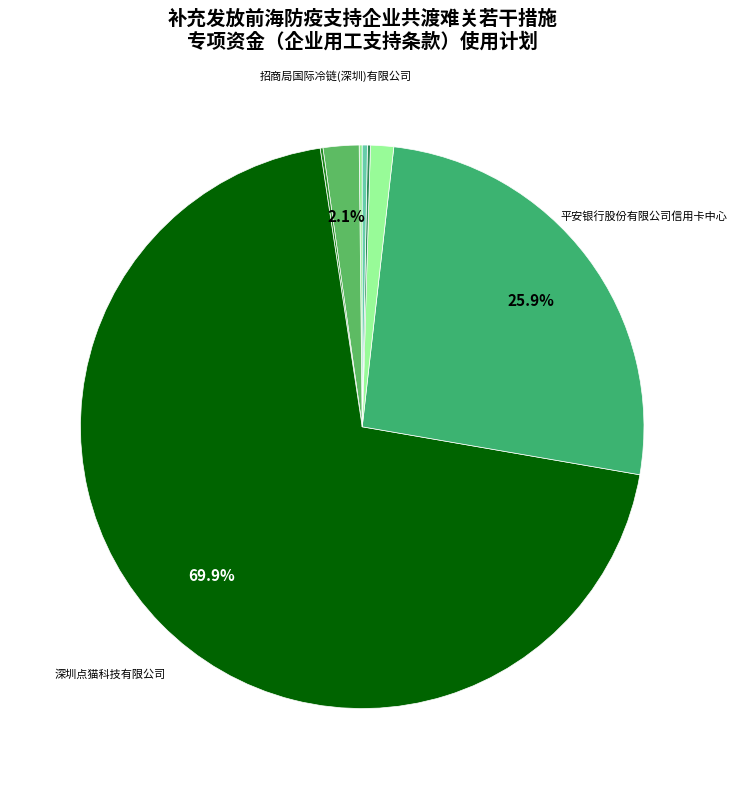

What is the majority slice?

深圳点猫科技有限公司